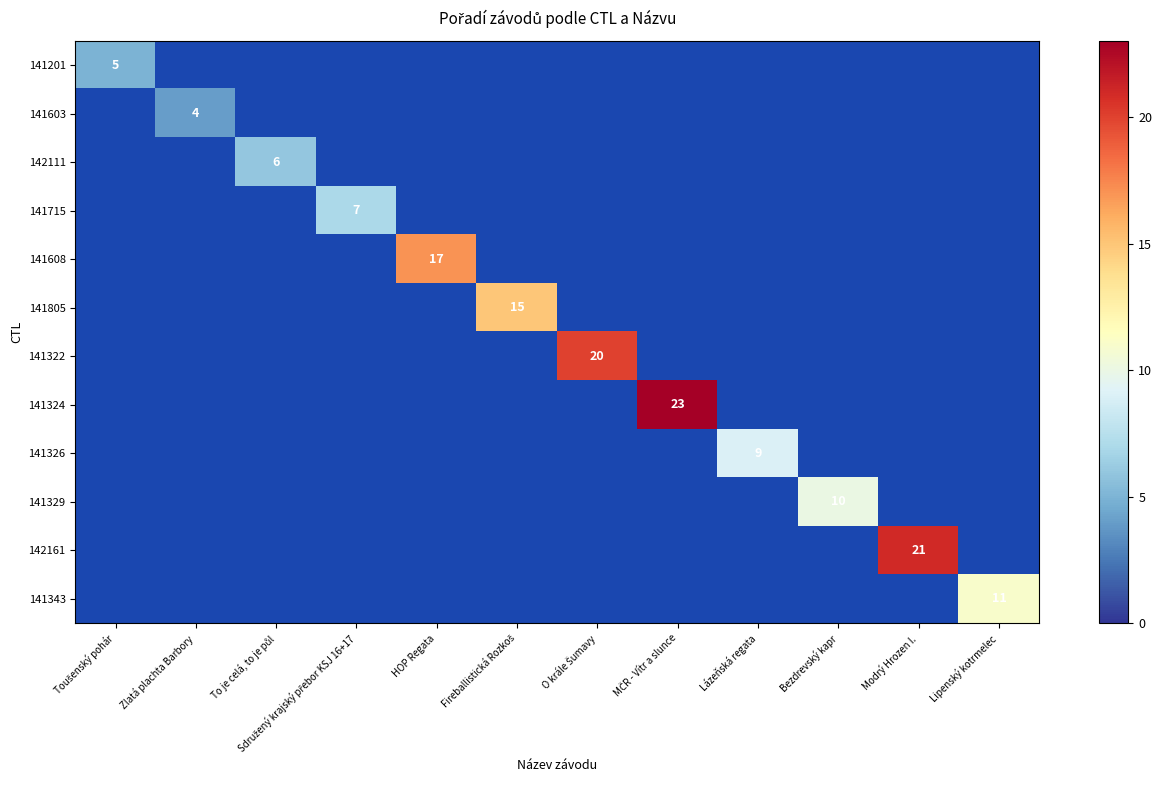

Which category has the highest value across all series?

MČR - Vítr a slunce